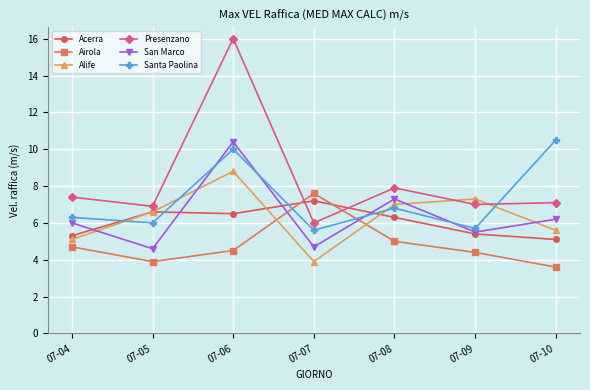

The value of Acerra at 07-10 is 5.1. True or false?

True